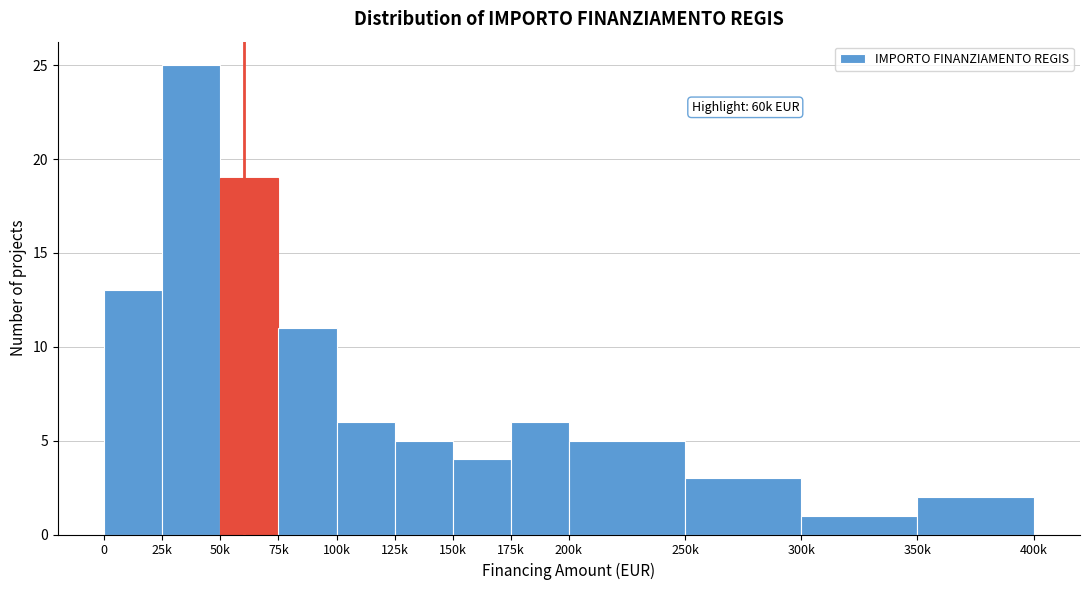

Reading left to right, transcribe all the data shown in this chart.

13	25	19	11	6	5	4	6	5	3	1	2